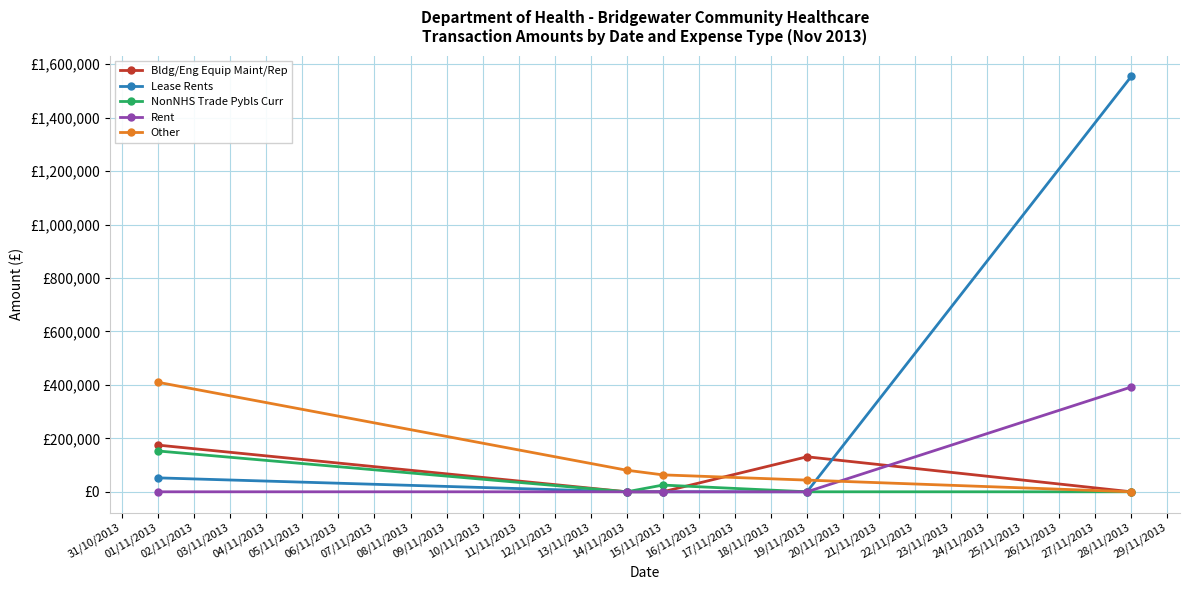

What is the highest value of the Rent series?

392239.2